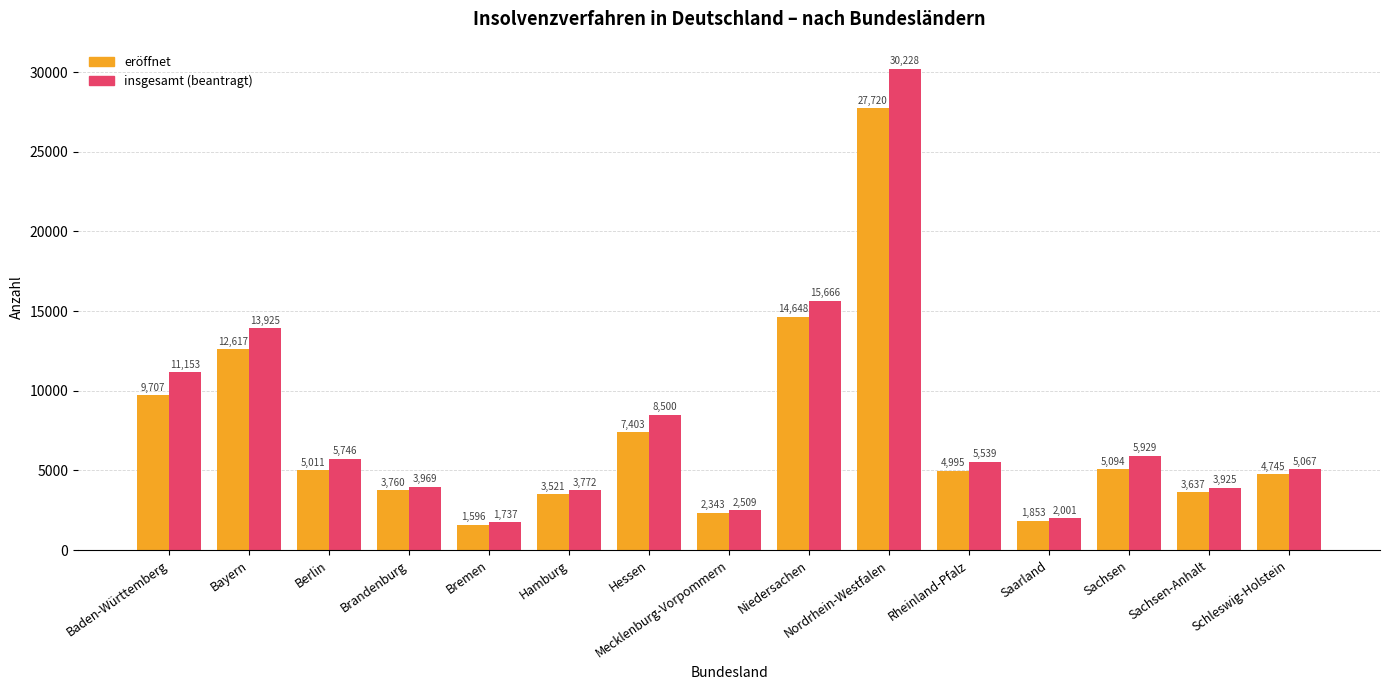

Where does the insgesamt (beantragt) series first go above 5539?

Baden-Württemberg